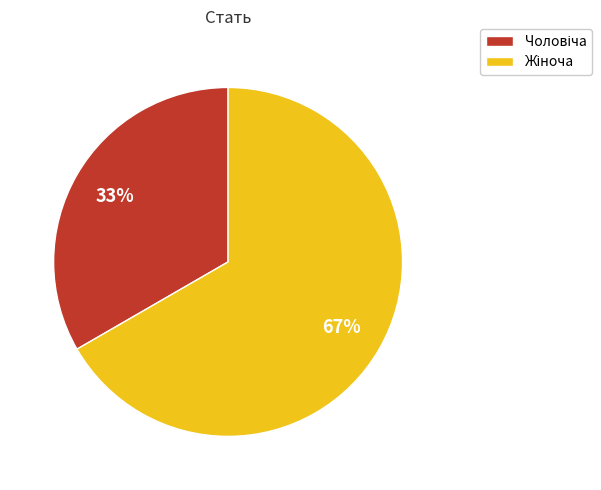

To the nearest percent, what is the average slice percentage?

50%